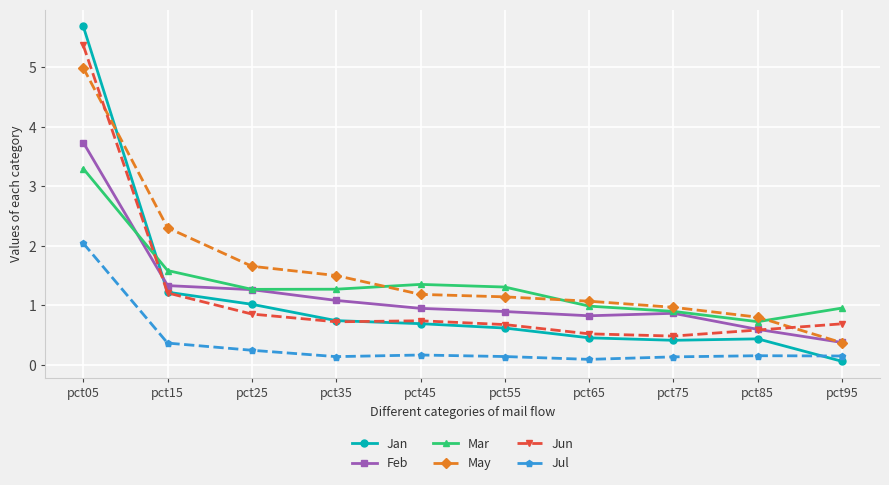

In Jun, how many points are higher than both neighbors (excluding endpoints)?

1